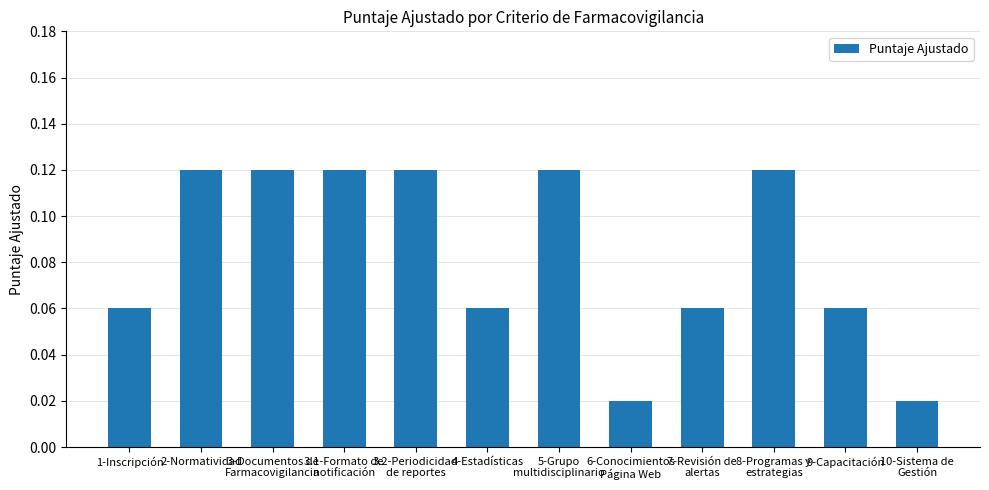

What is the label of the 2nd bar from the right?

9-Capacitación